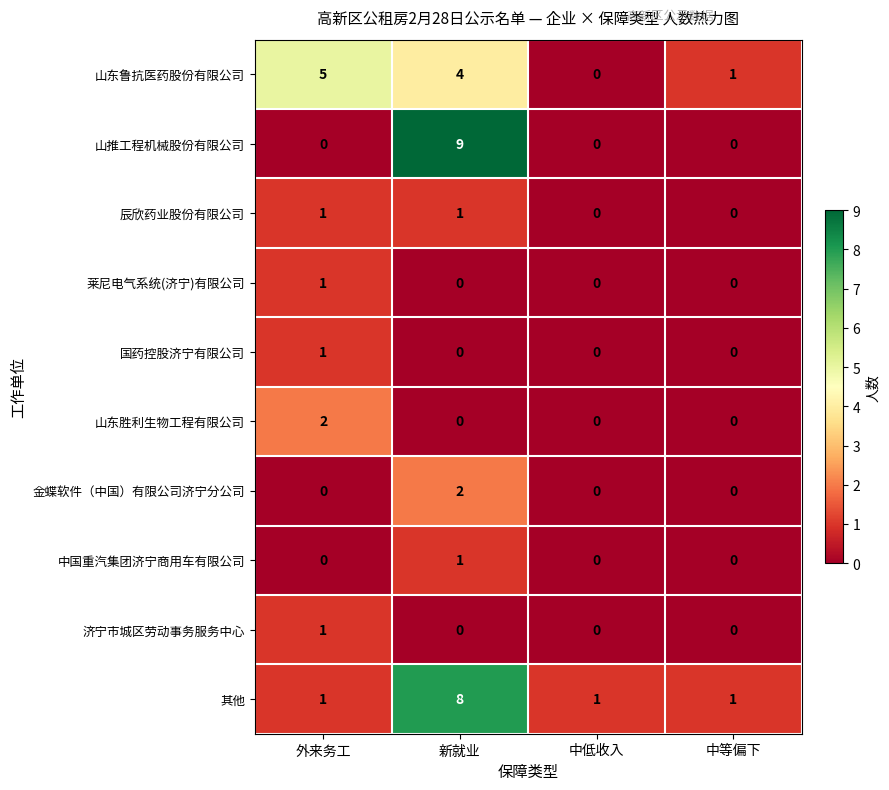

Count the 中国重汽集团济宁商用车有限公司 values in the range 0 to 1.

4